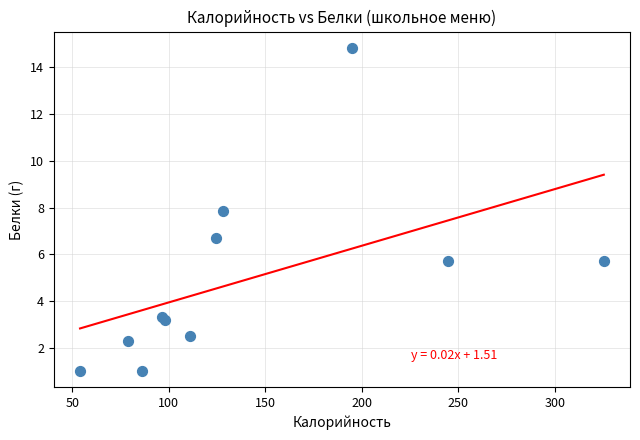

What Y value in the scatter plot is closest to 7?

6.7